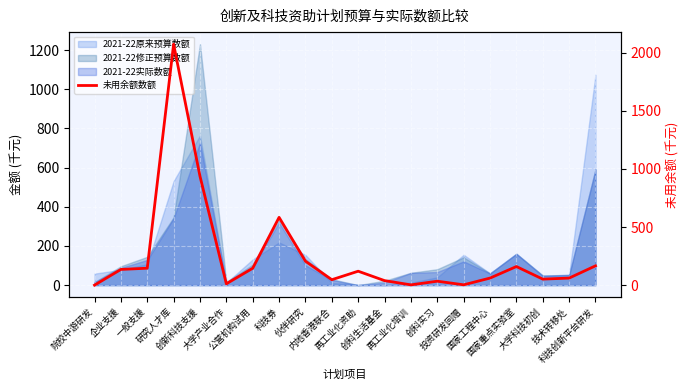

The value at 研究人才库 is 3226.0. True or false?

False